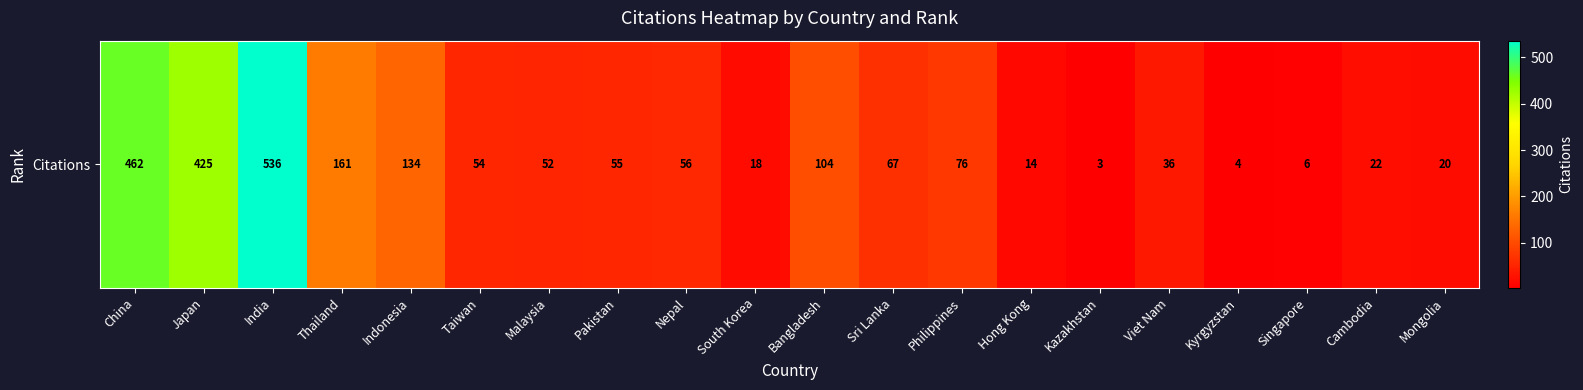

The value at Mongolia is 30. True or false?

False